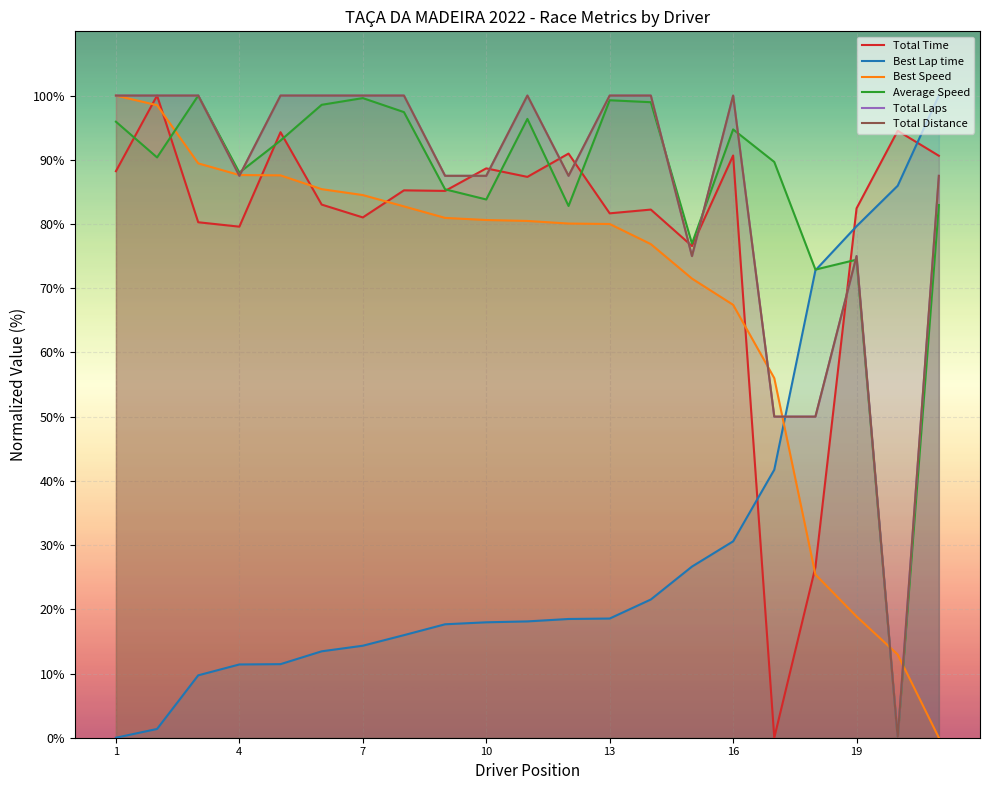

Which series has the widest spread of values?

Total Time